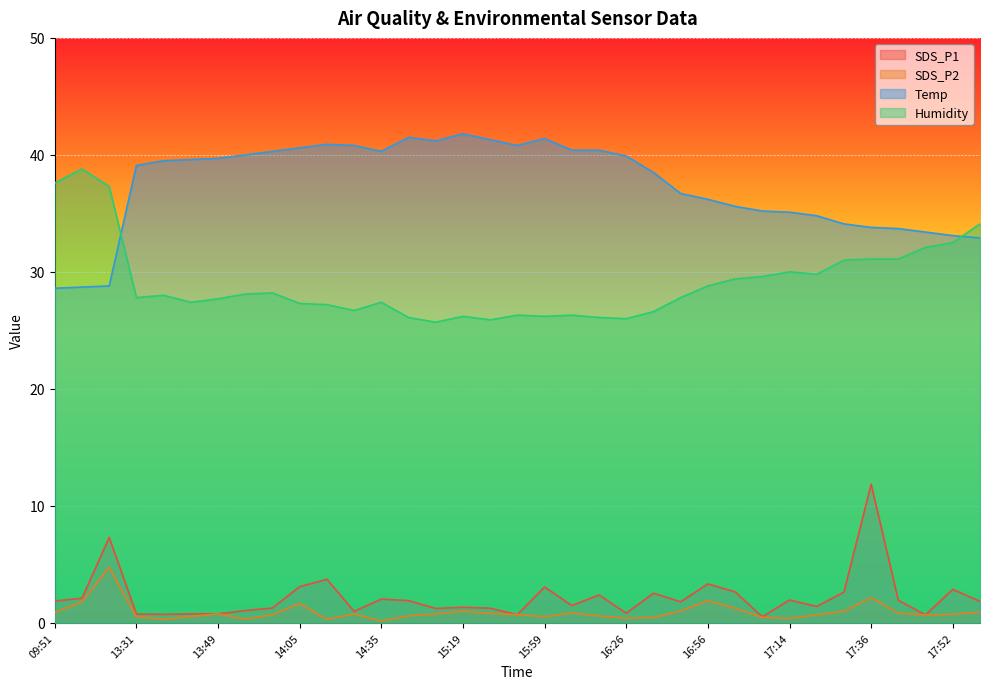

True or false: Humidity and SDS_P2 cross at least once.

False